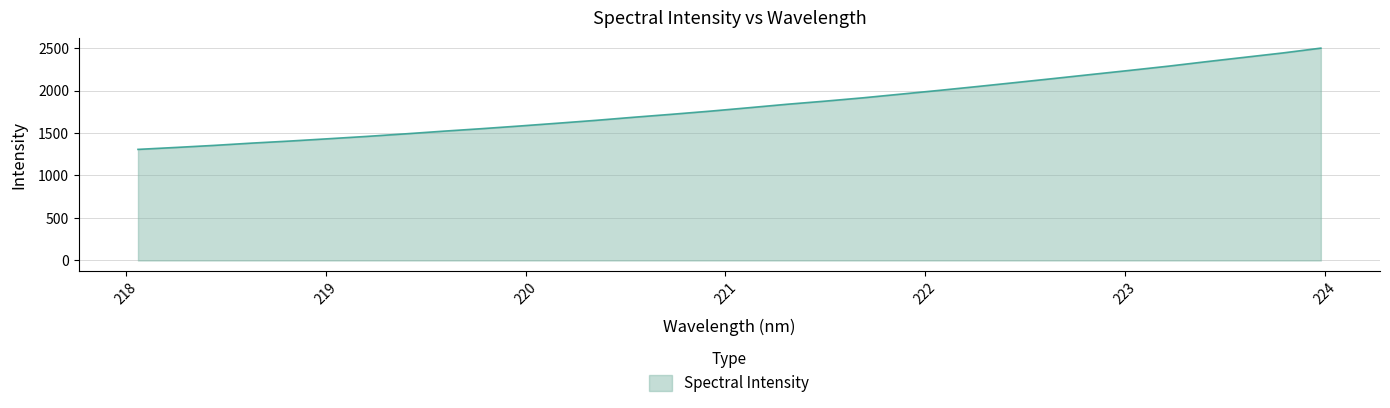

What is the maximum value shown in the chart?

2499.0